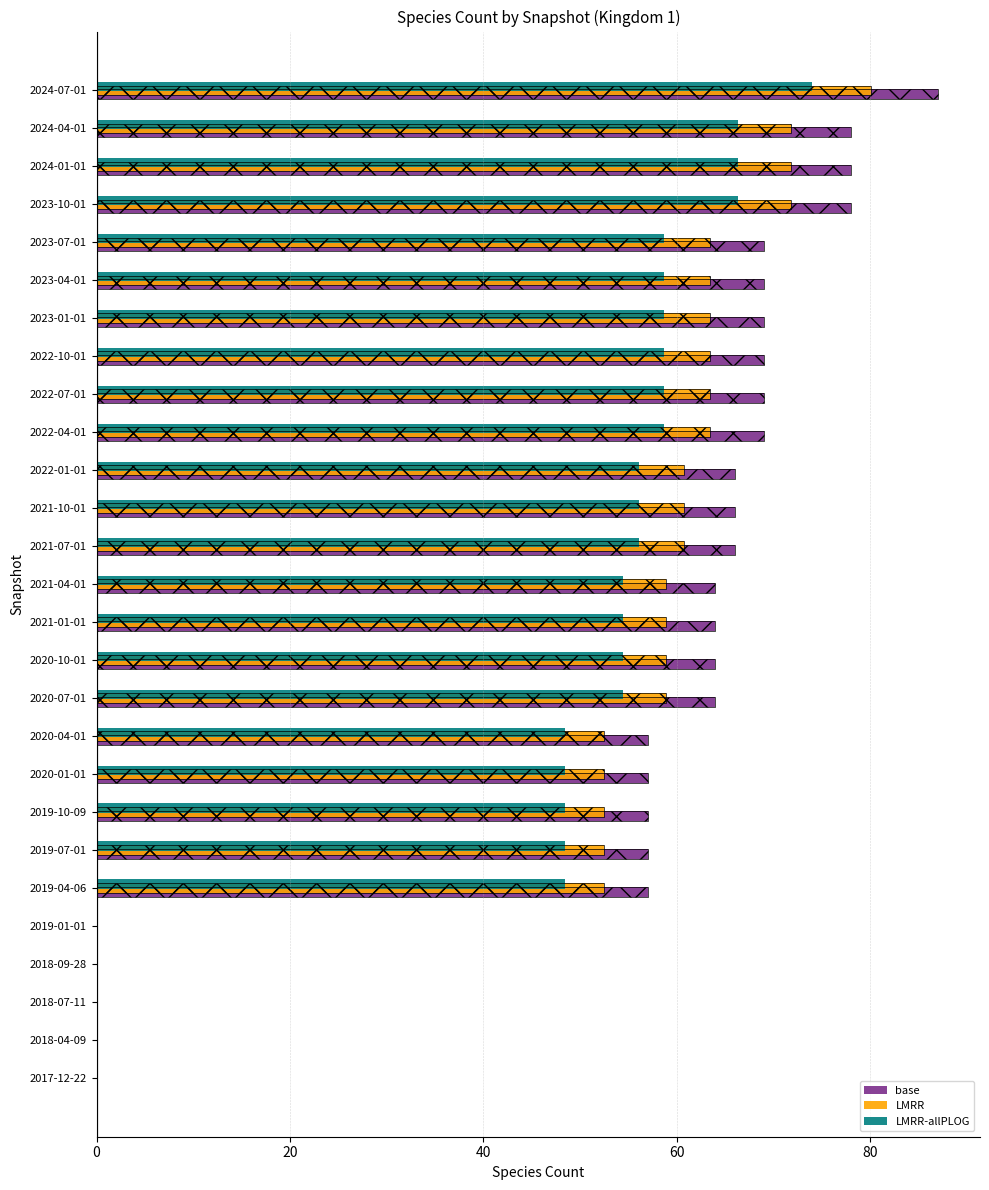

Between 2019-04-06 and 2023-04-01, which series saw the biggest shift?

base